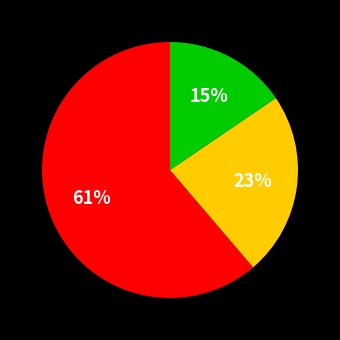

To the nearest percent, what is the difference between the largest and smallest slice percentages?

46%